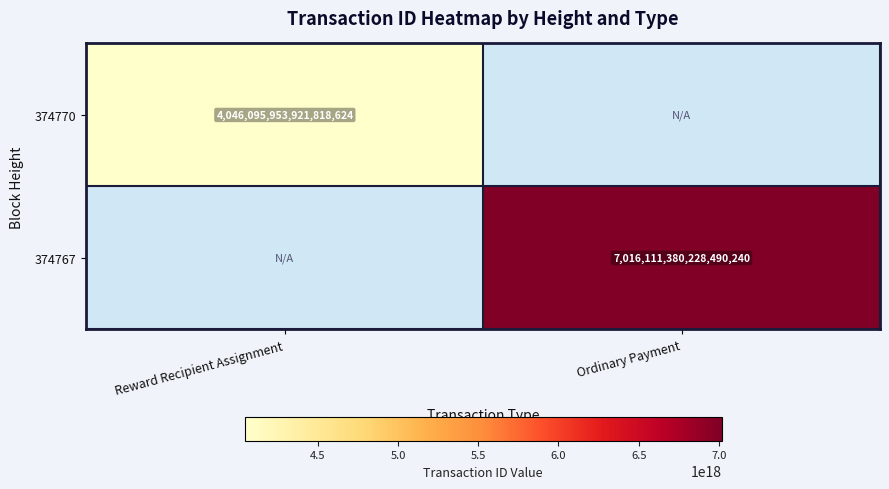

The 374770 series shows 4046095953921818624 at Reward Recipient Assignment. True or false?

True